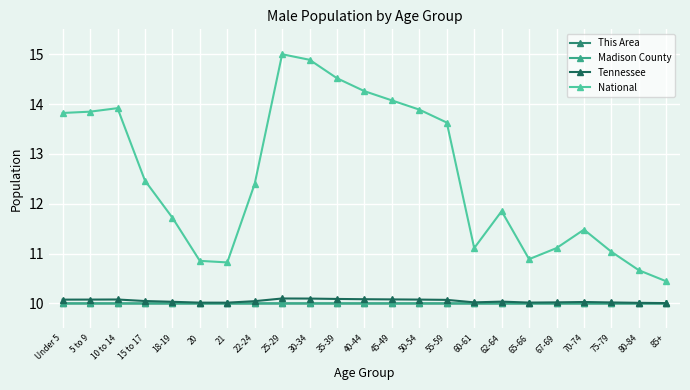

What position from the right is 21?

17